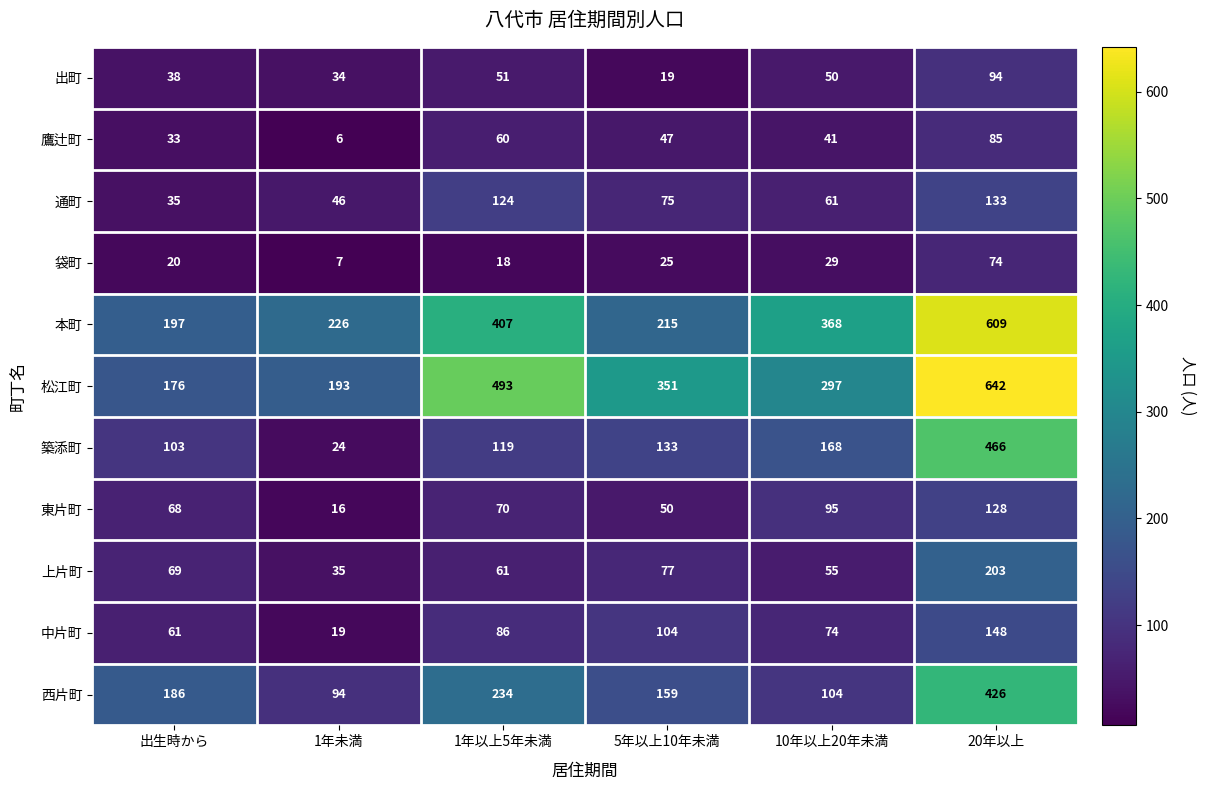

At how many categories does at least one series exceed 425?

2